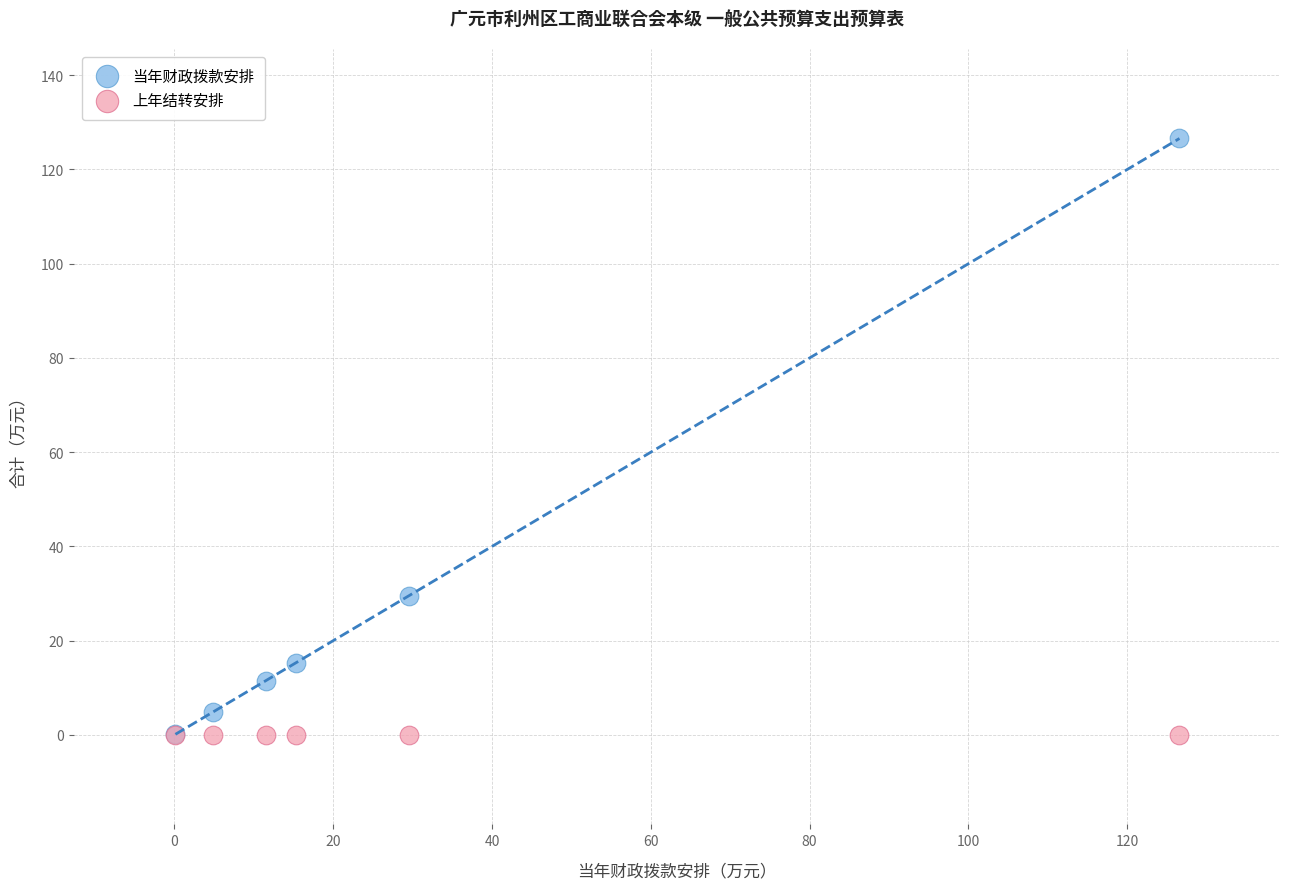

What are all the series names shown in the legend?

当年财政拨款安排, 上年结转安排